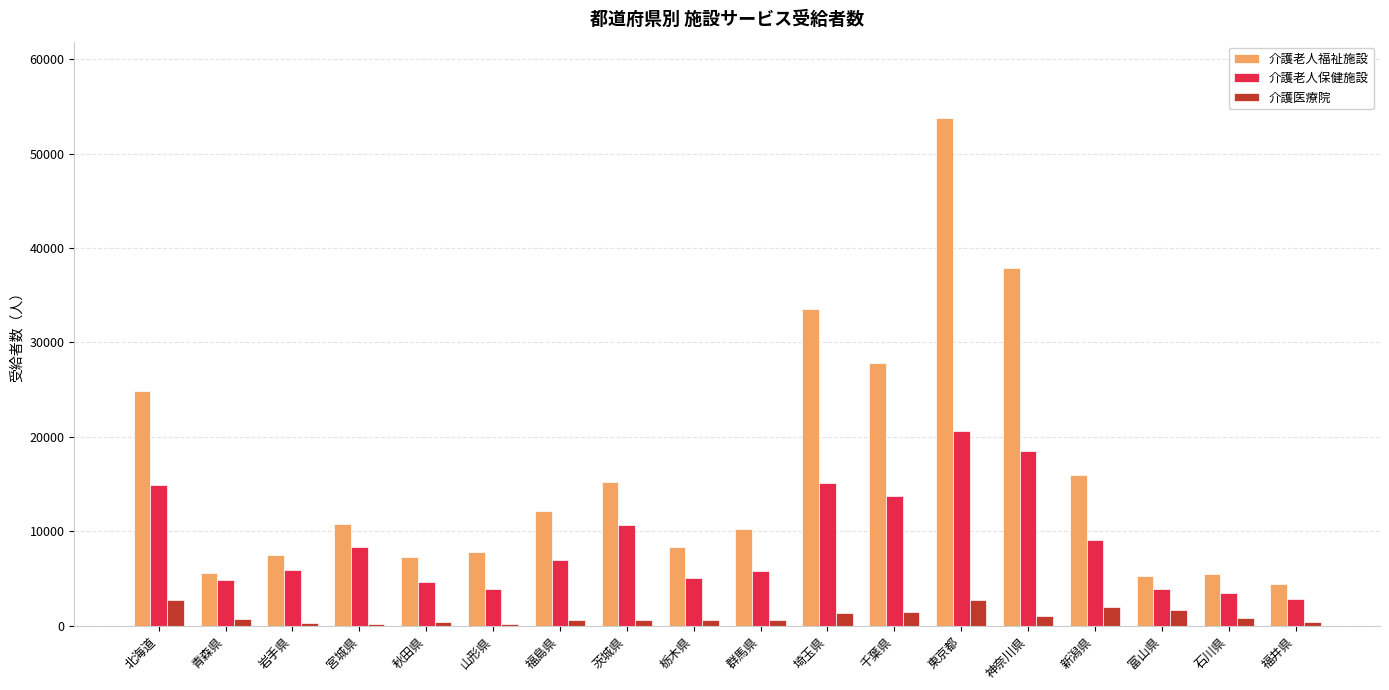

List the series in order of their peak value, highest first.

介護老人福祉施設, 介護老人保健施設, 介護医療院